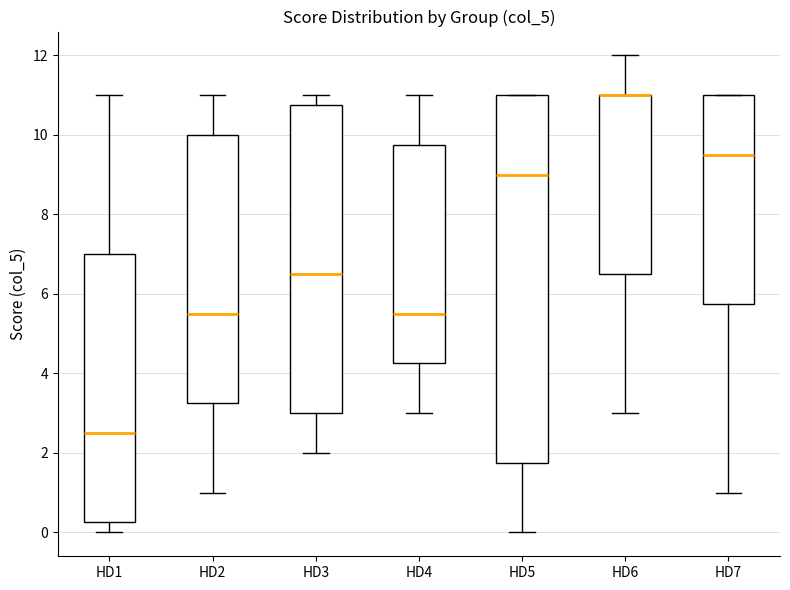

Which box is the tallest, from its lower edge to its upper edge?

HD5